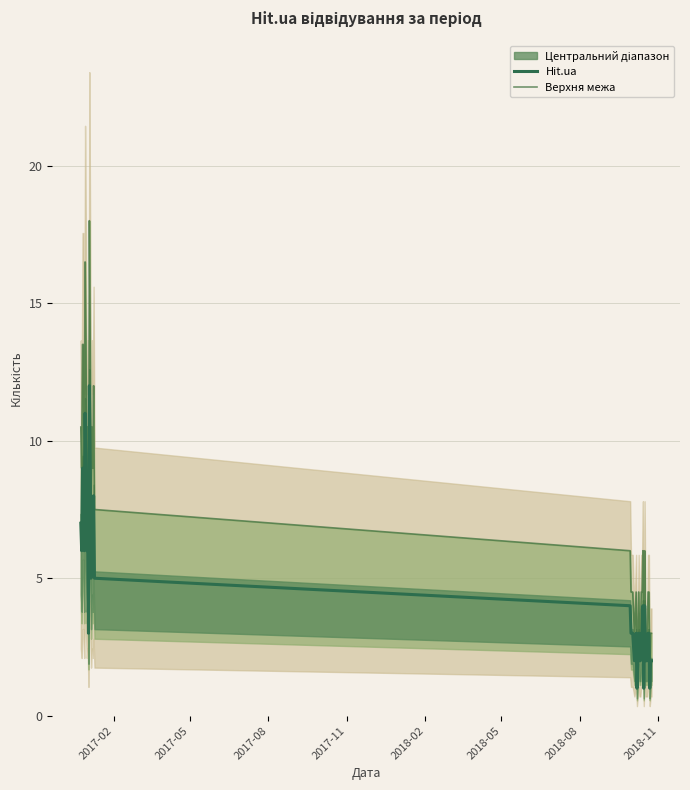

What is the average value of the Верхня межа series?

6.9